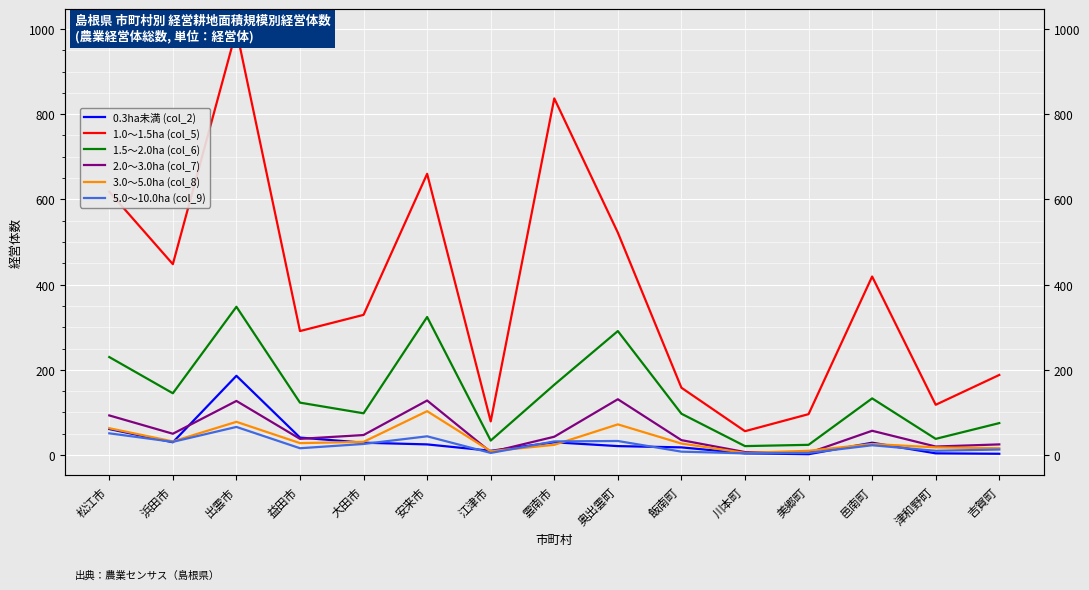

Where is the first local maximum for 2.0～3.0ha (col_7)?

出雲市